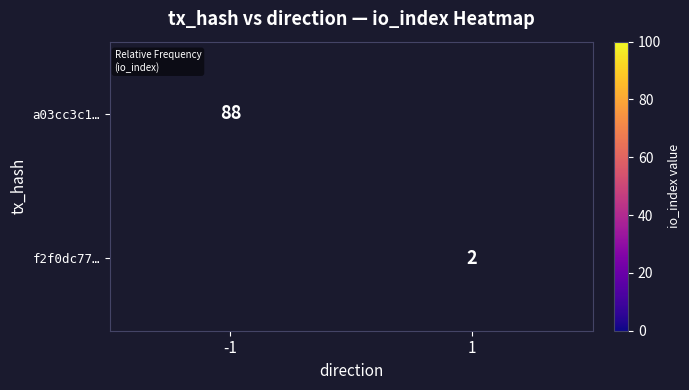

At how many categories does at least one series exceed 83?

1